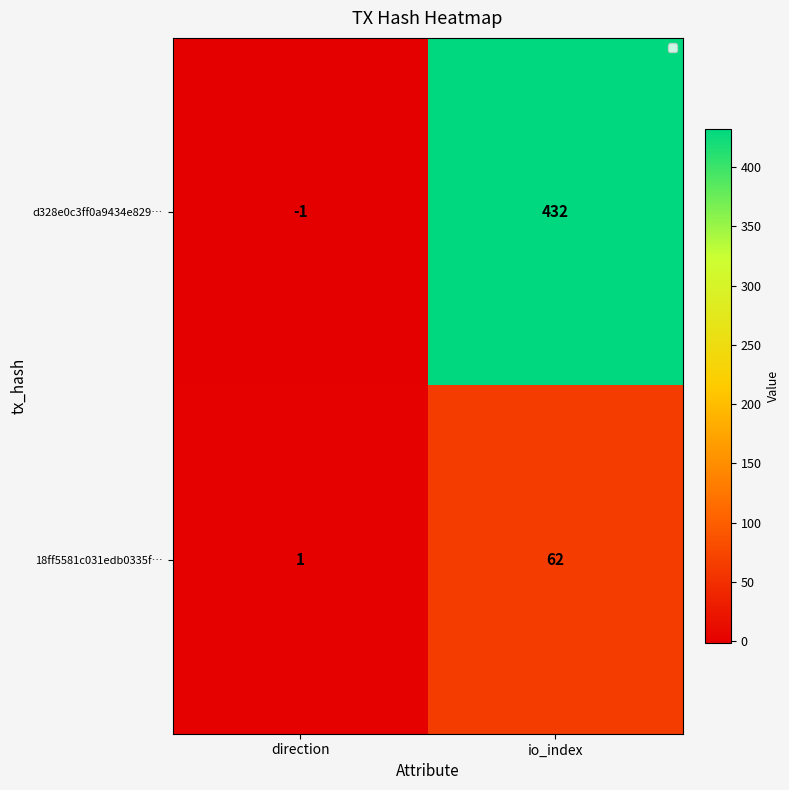

Which category has the highest value across all series?

io_index